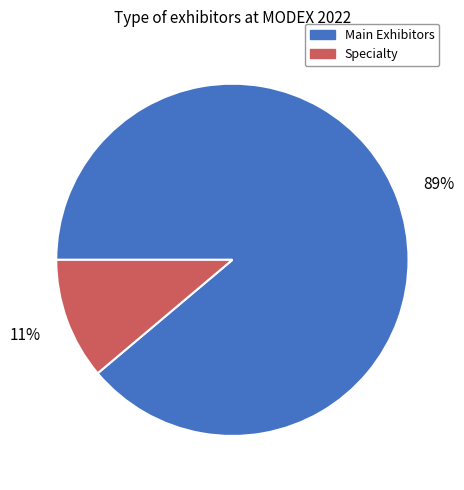

To the nearest percent, what portion does Main Exhibitors represent?

89%